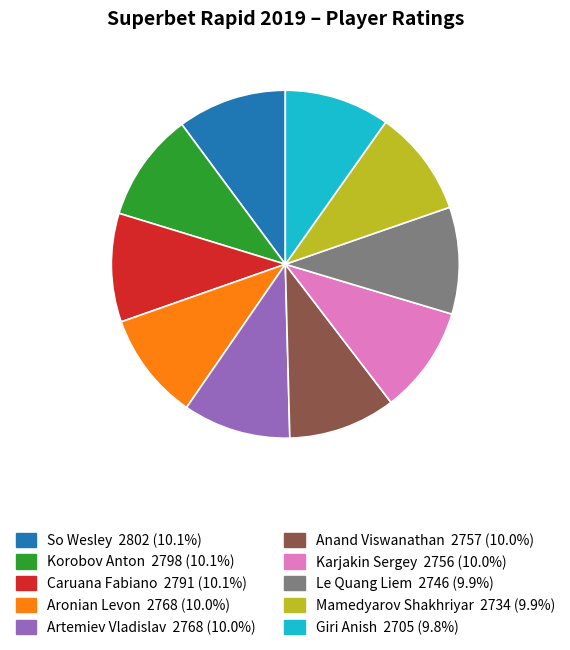

True or false: Artemiev Vladislav accounts for 10% of the total.

True